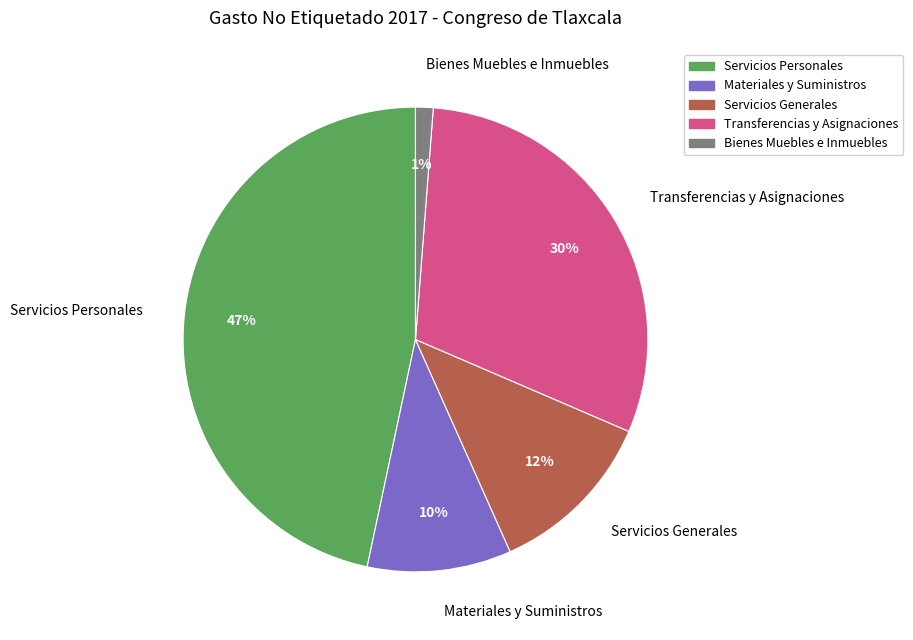

The Servicios Personales slice represents 52% of the pie. True or false?

False